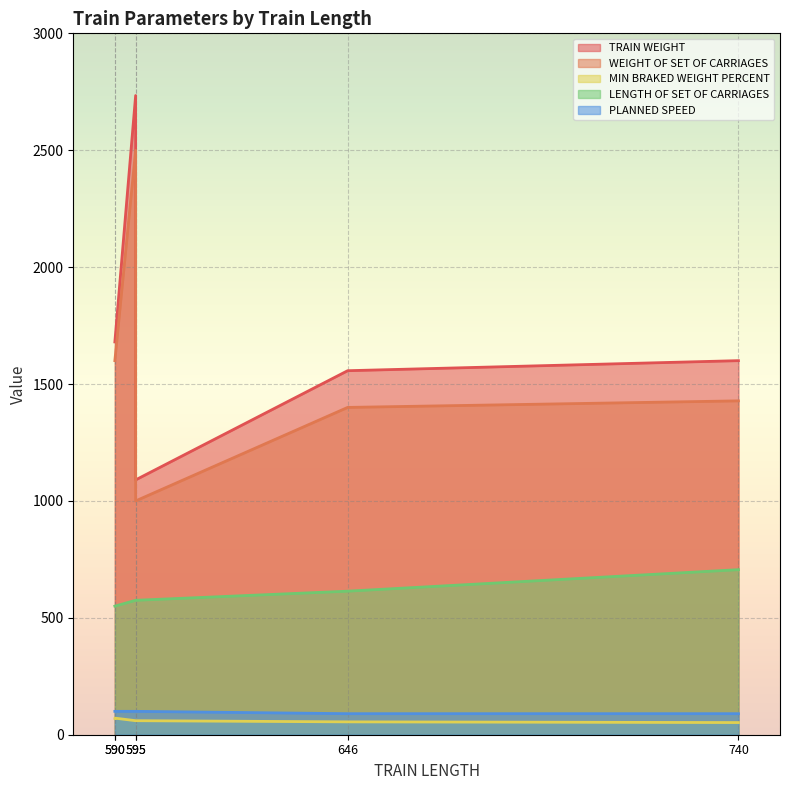

Which category has the lowest value in the TRAIN WEIGHT series?

595